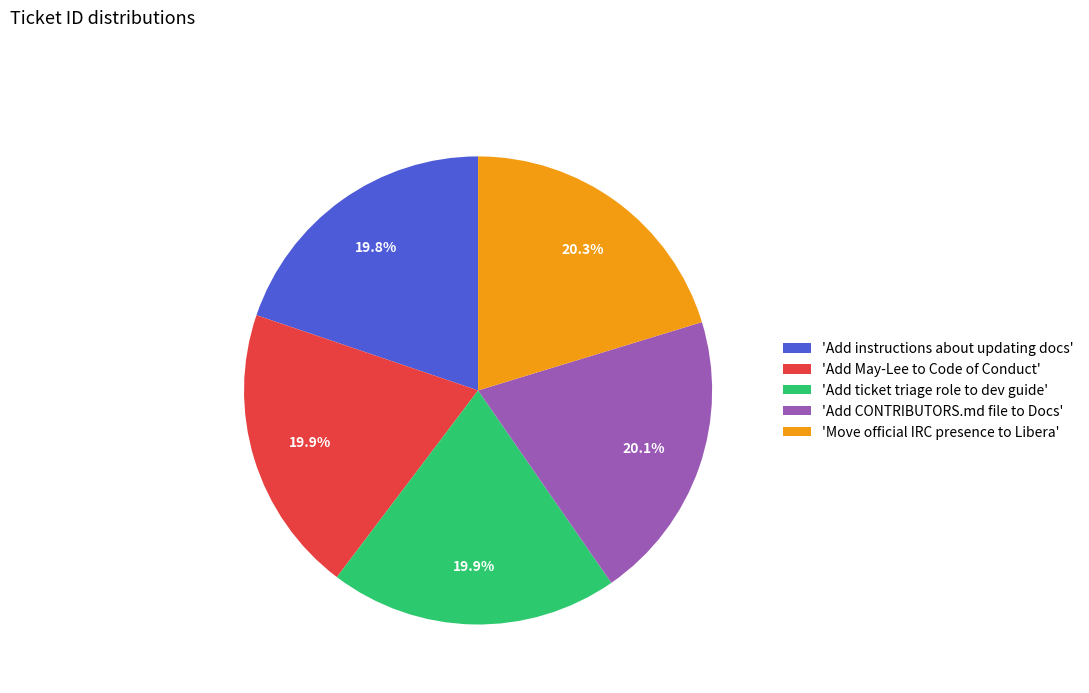

Is the sum of 'Add CONTRIBUTORS.md file to Docs' and 'Add May-Lee to Code of Conduct' greater than half?

No